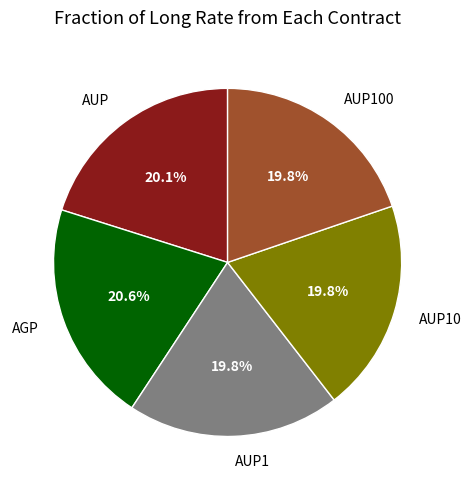

To the nearest percent, what percentage of the pie is AUP1?

20%